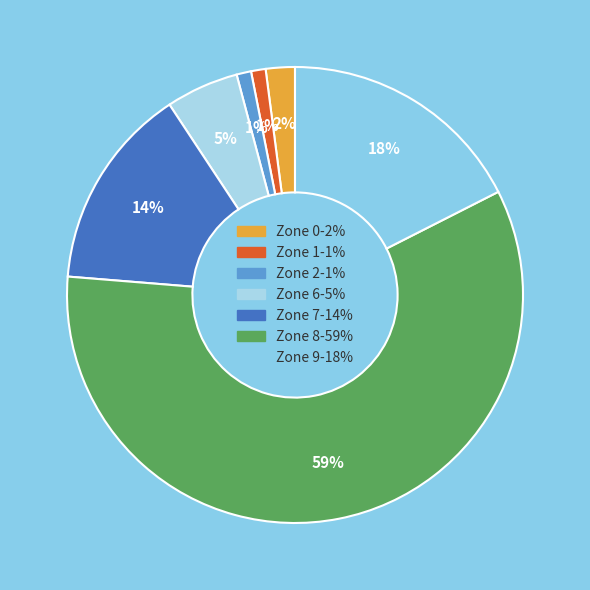

Count the number of slices in the pie.

7